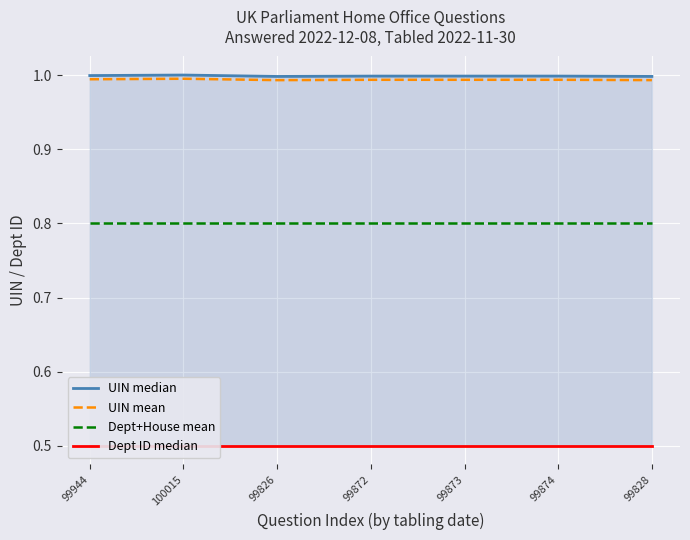

True or false: UIN mean and Dept ID median intersect in this chart.

False